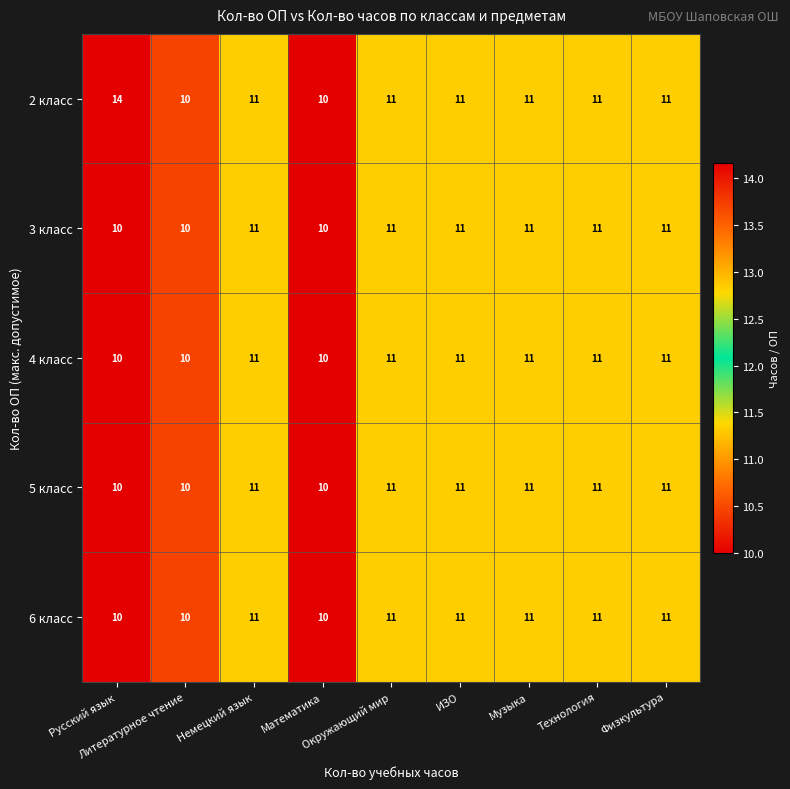

What is the difference between the maximum and second lowest values in the 2 класс series?

4